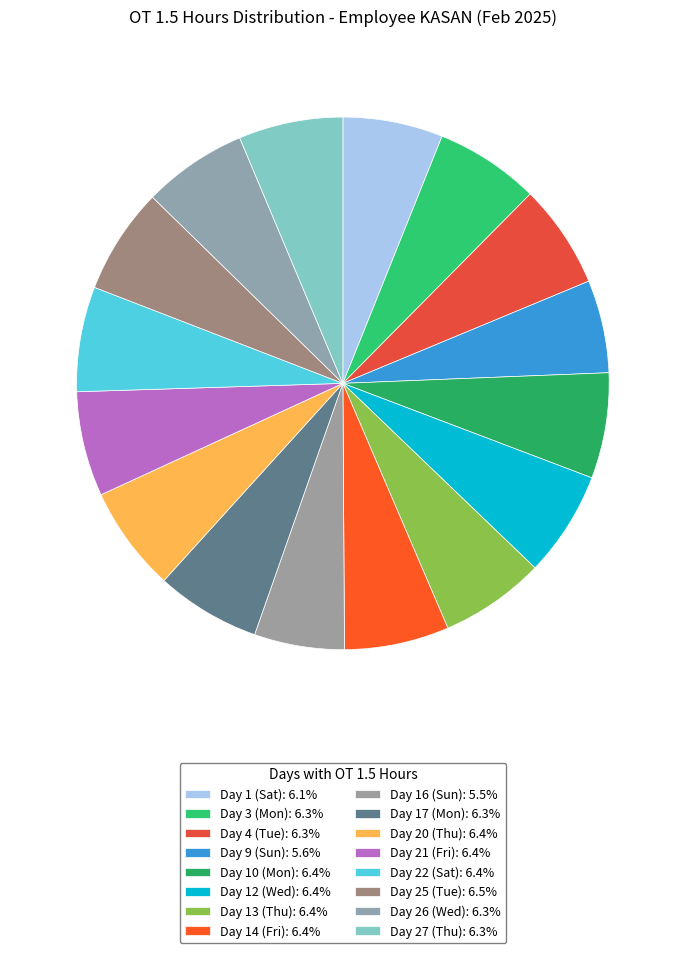

Which category has the biggest portion of the pie?

Day 25 (Tue)